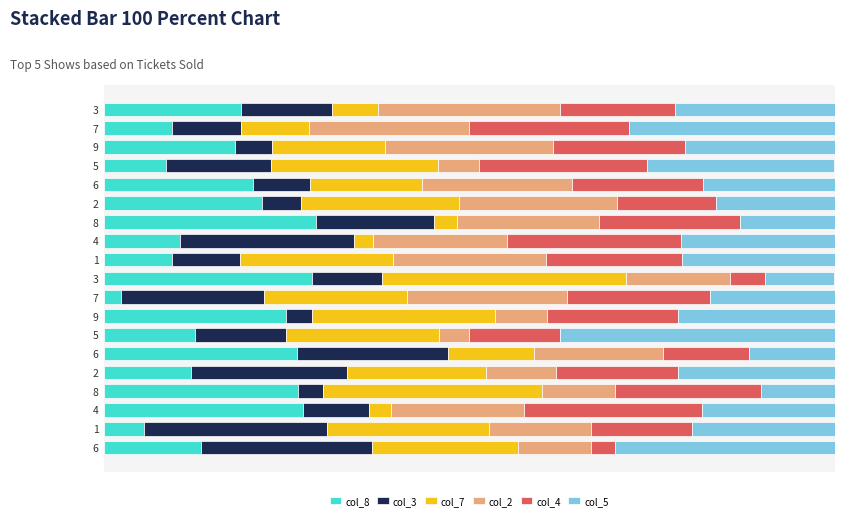

What are all the series names shown in the legend?

col_8, col_3, col_7, col_2, col_4, col_5